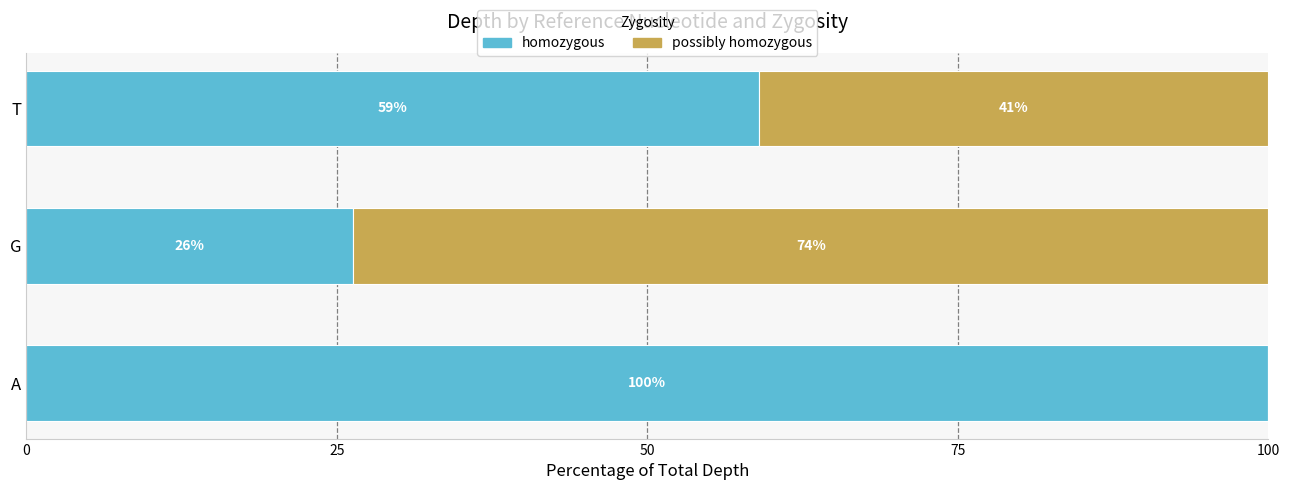

How many data points in homozygous are above 58?

2